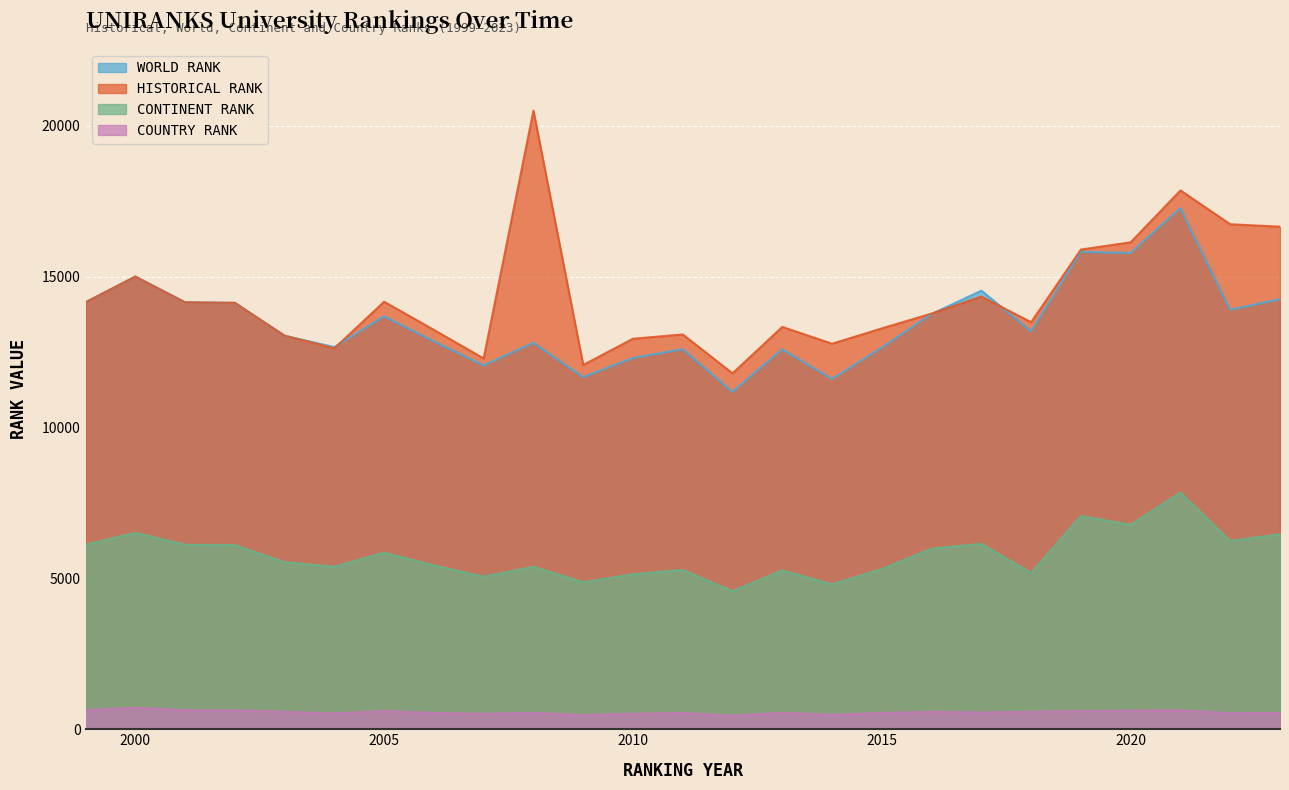

Rank the categories by country rank value from highest to lowest.

2000, 1999, 2001, 2002, 2021, 2020, 2005, 2019, 2016, 2018, 2003, 2017, 2013, 2008, 2006, 2015, 2011, 2023, 2022, 2004, 2010, 2007, 2014, 2009, 2012